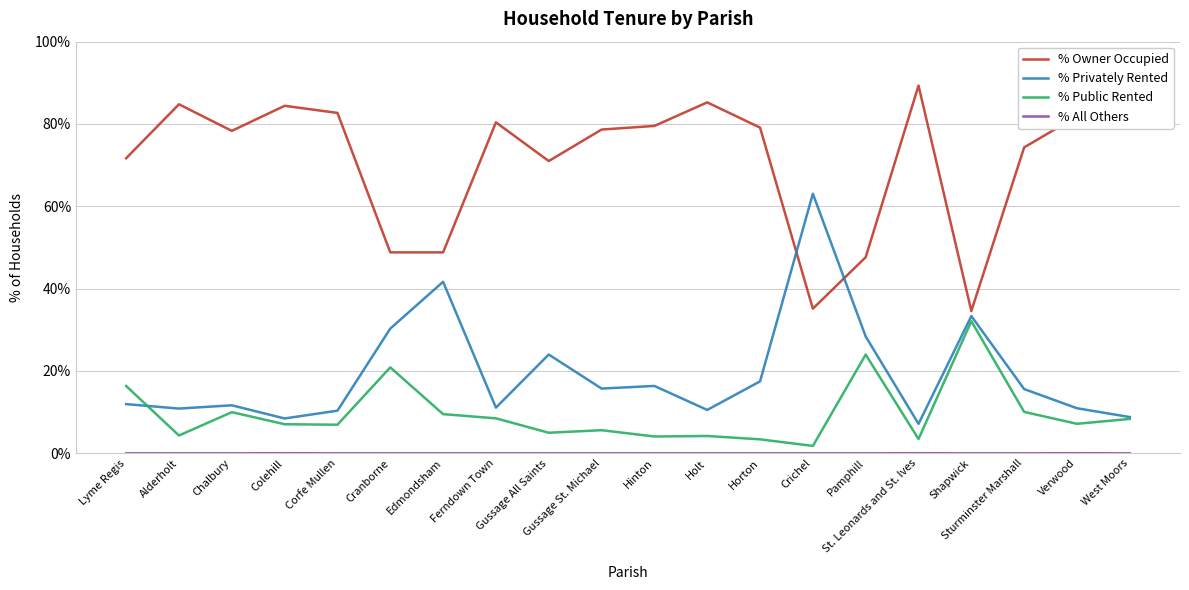

Which series has the largest total across all categories?

% Owner Occupied